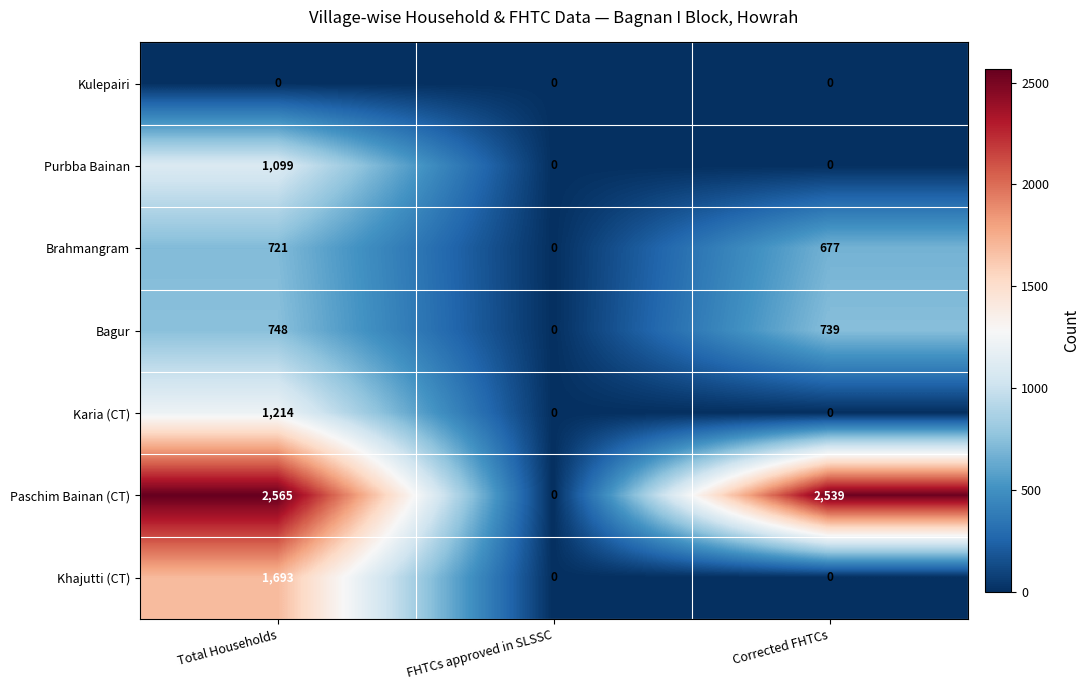

Which series has the widest spread of values?

Paschim Bainan (CT)